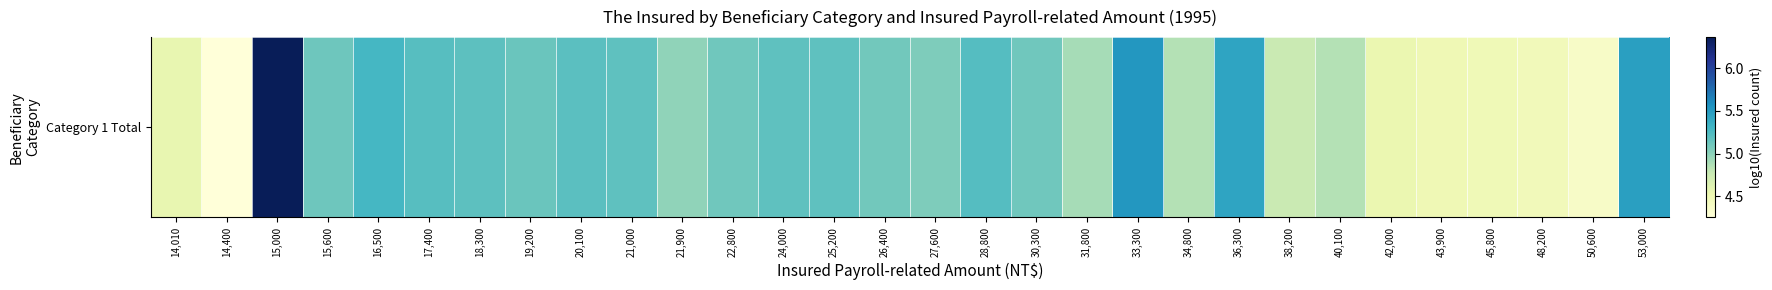

Which has a higher value, 31,800 or 21,000?

21,000